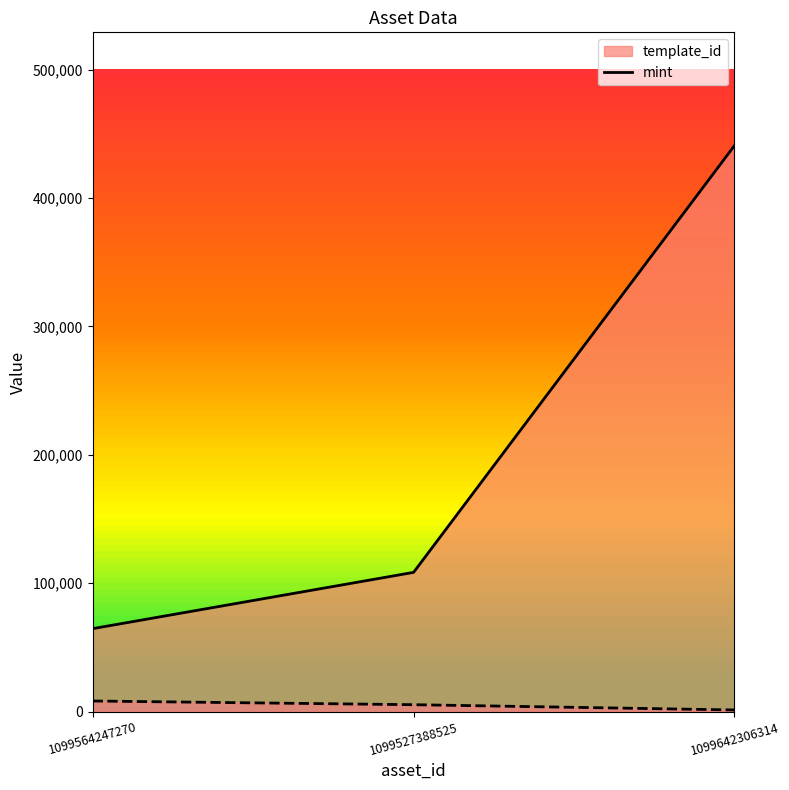

What is the label of the 3rd point from the right?

1099564247270